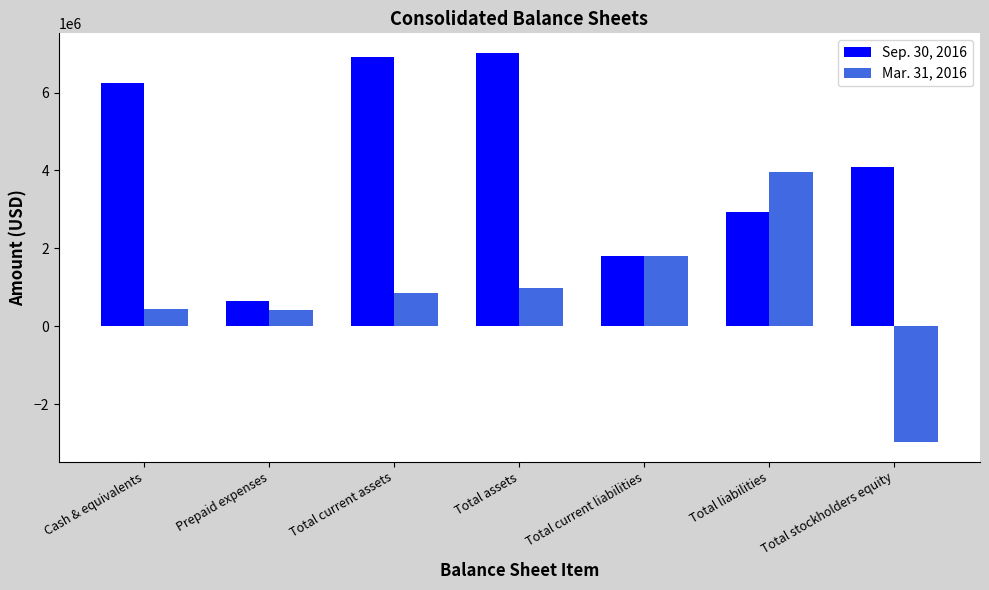

Are the bars horizontal?

No